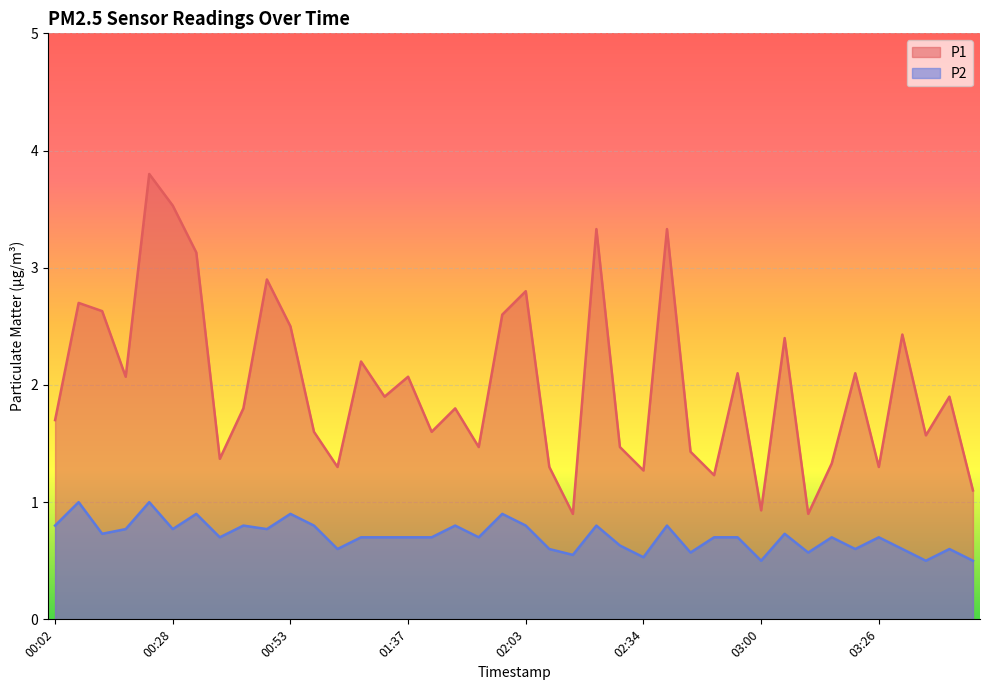

List the series in order of their peak value, lowest first.

P2, P1